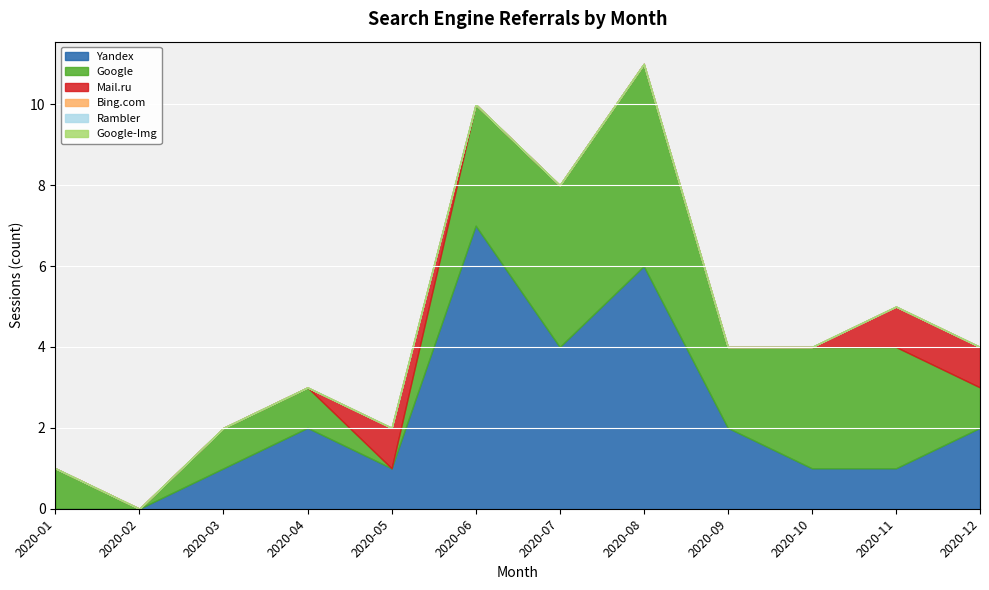

List the series in order of their peak value, highest first.

Yandex, Google, Mail.ru, Bing.com, Rambler, Google-Img